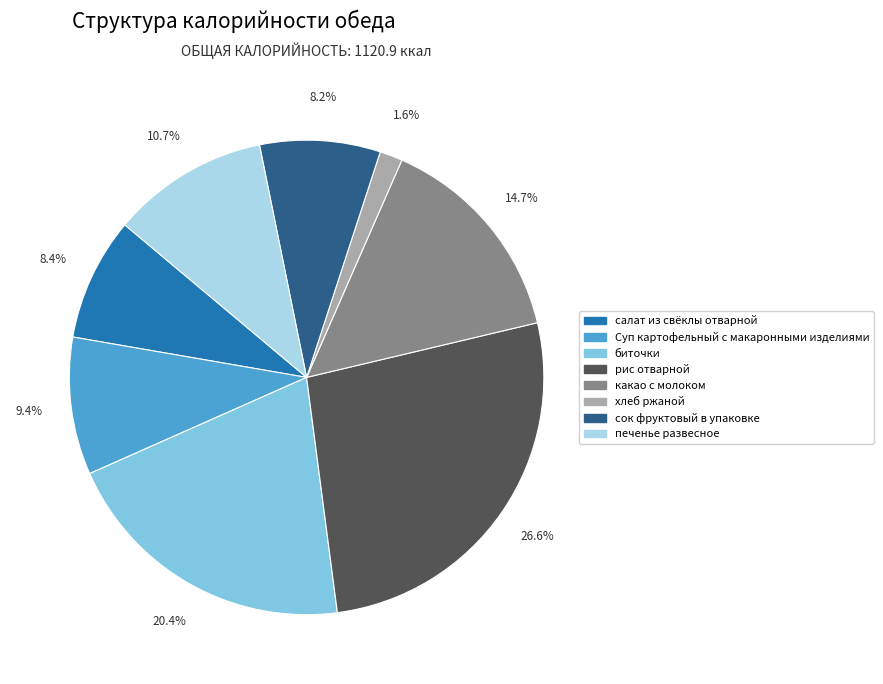

How many segments does this pie chart have?

8